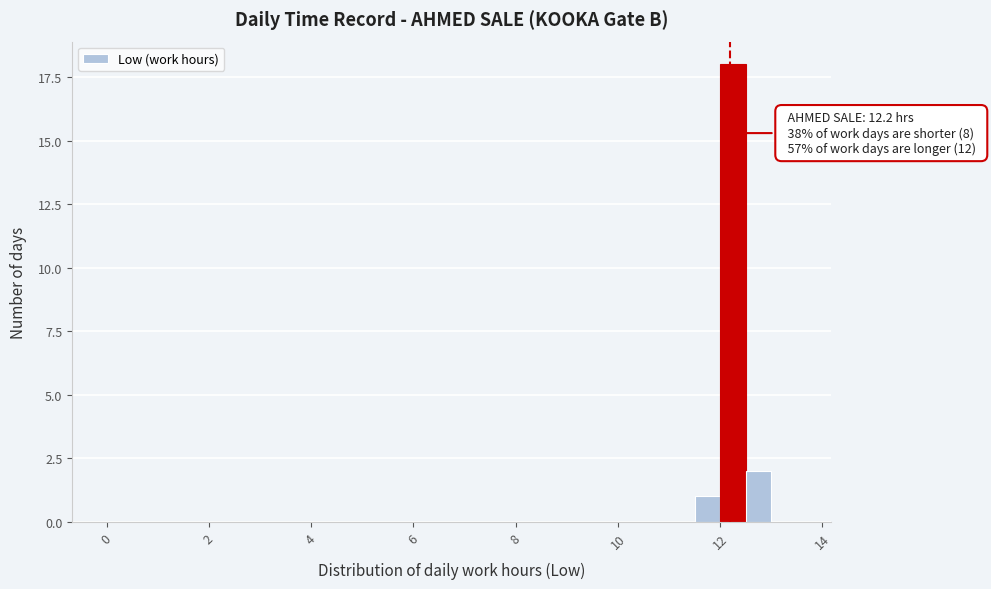

Read against the x-axis, roughly where is the centre of the tallest bar?

12.2